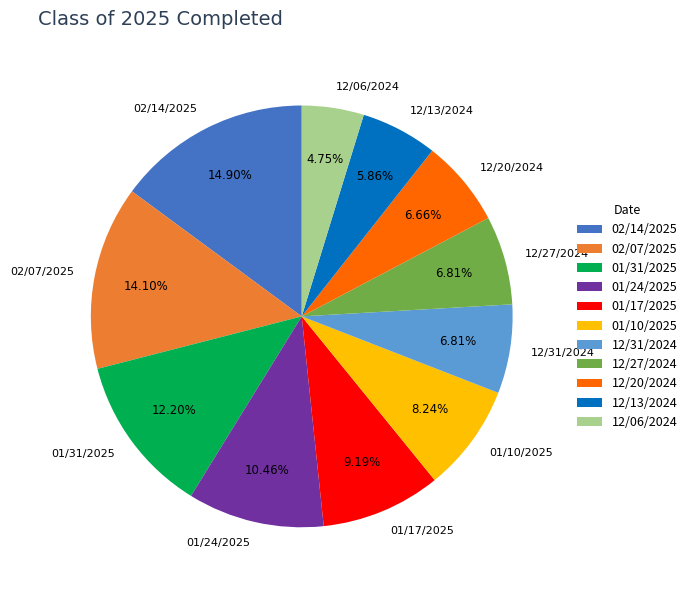

How much of the chart is everything except 12/20/2024?

93.3%